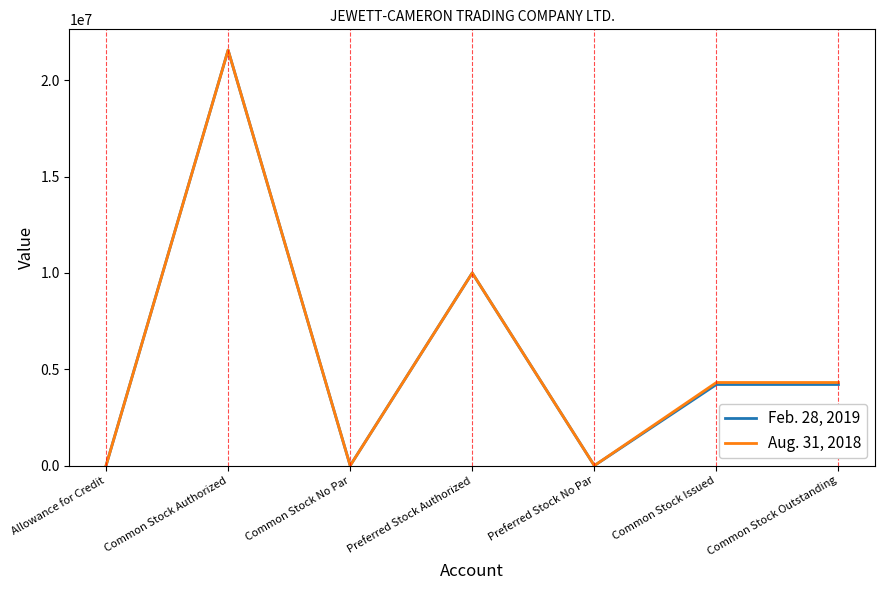

At which category is the sum across all series the highest?

Common Stock Authorized